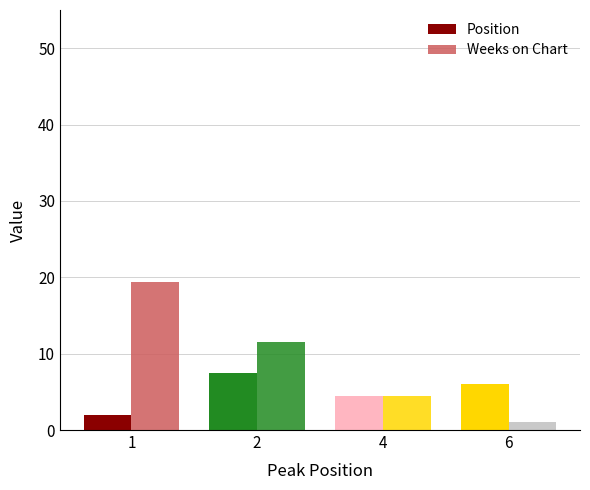

Between 2 and 6, which series saw the biggest shift?

Weeks on Chart